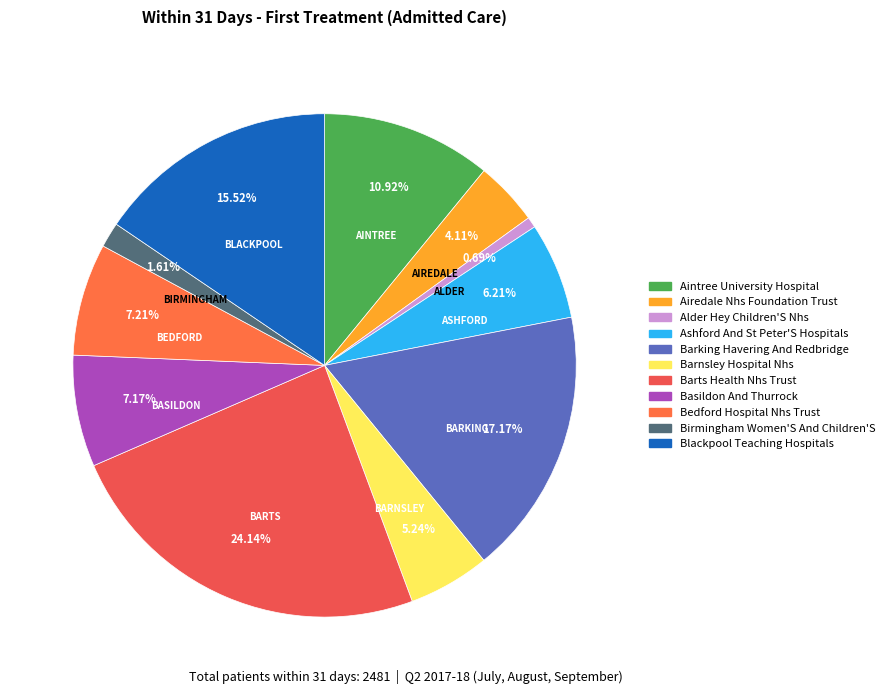

Count the number of slices in the pie.

11